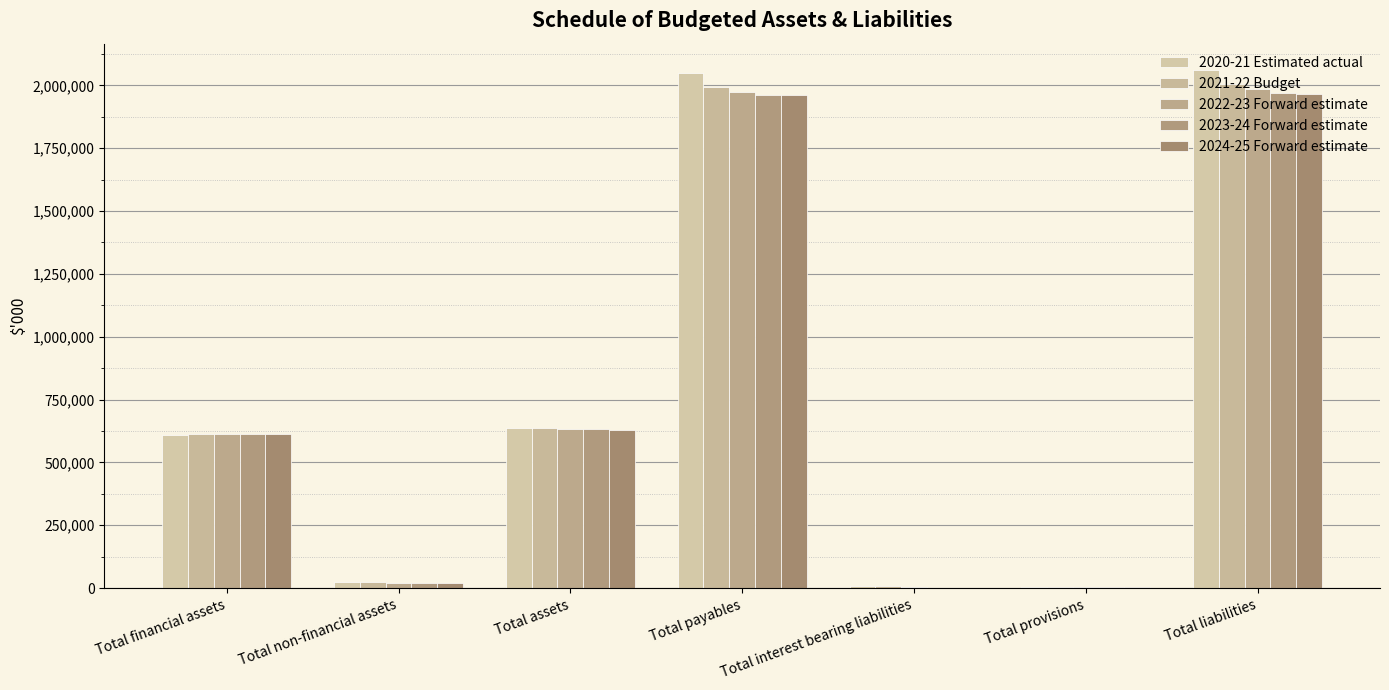

How many groups of bars are there?

7